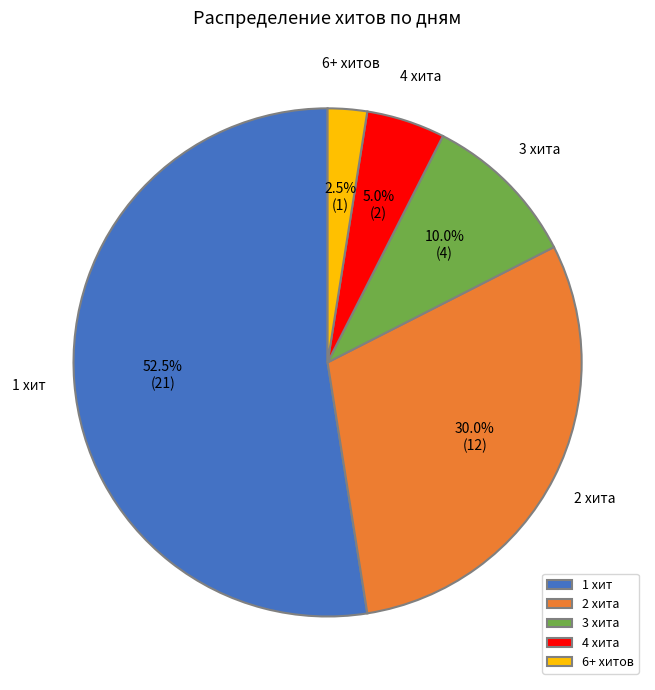

How many segments does this pie chart have?

5